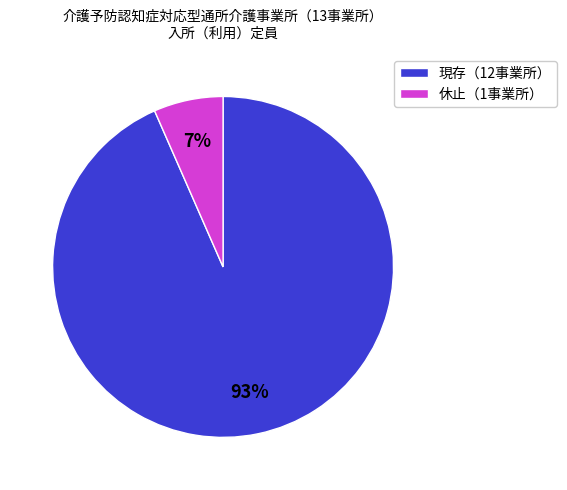

Count the number of slices in the pie.

2